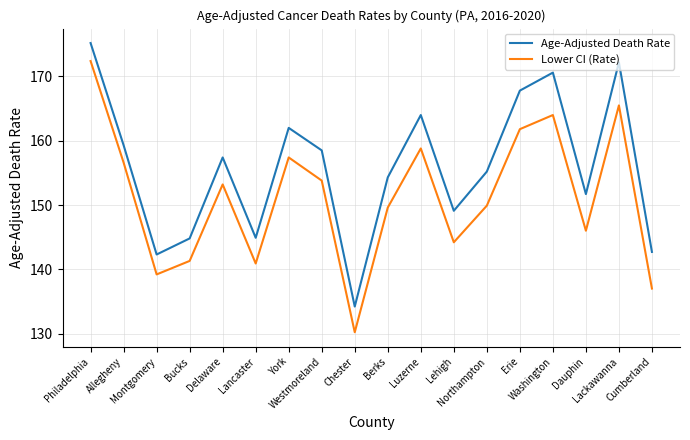

Does the chart display data point markers on the line(s)?

No